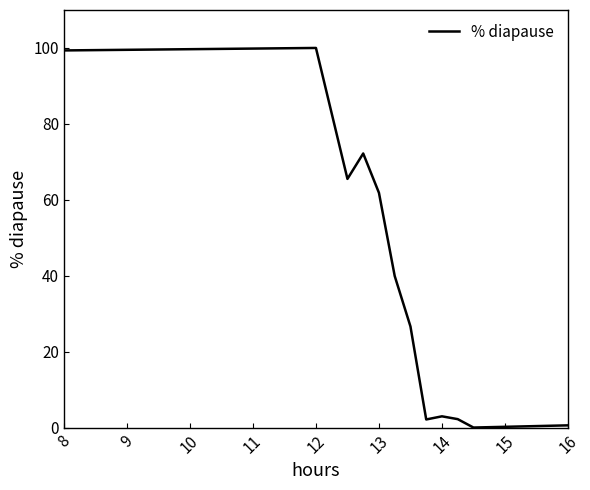

How many lines are shown in the chart?

1